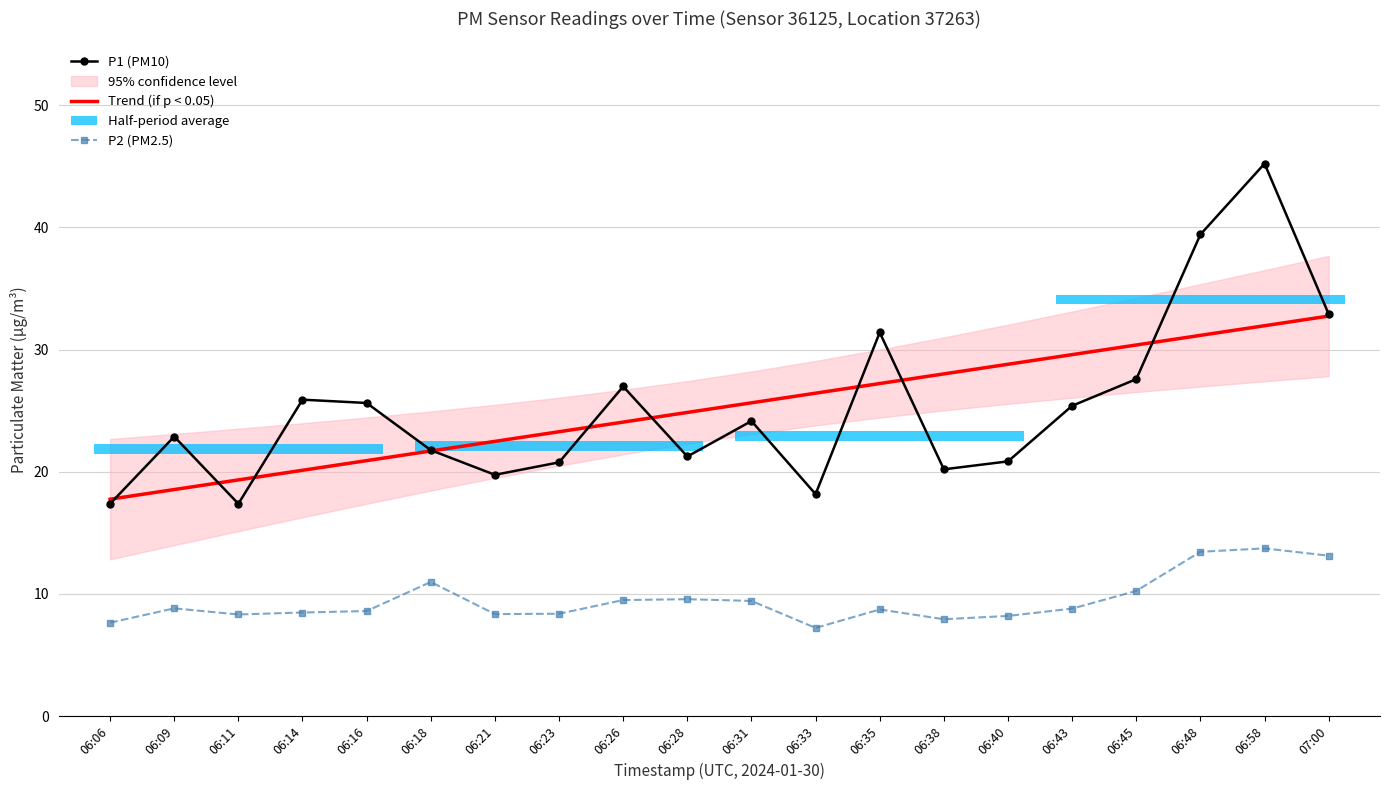

Between 06:58 and 06:40, which is larger?

06:58